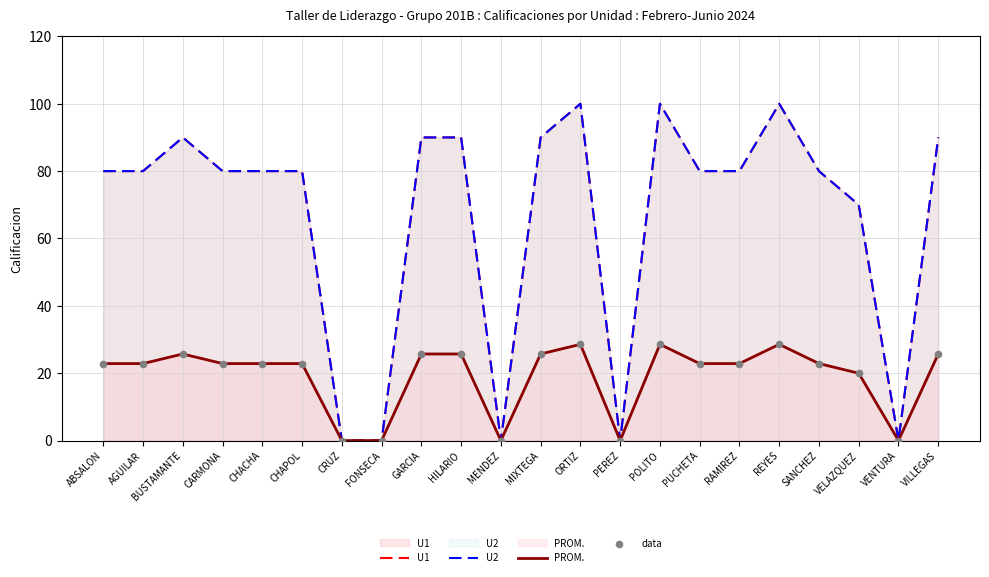

Is the value of data at CARMONA greater than the value of U2 at SANCHEZ?

No